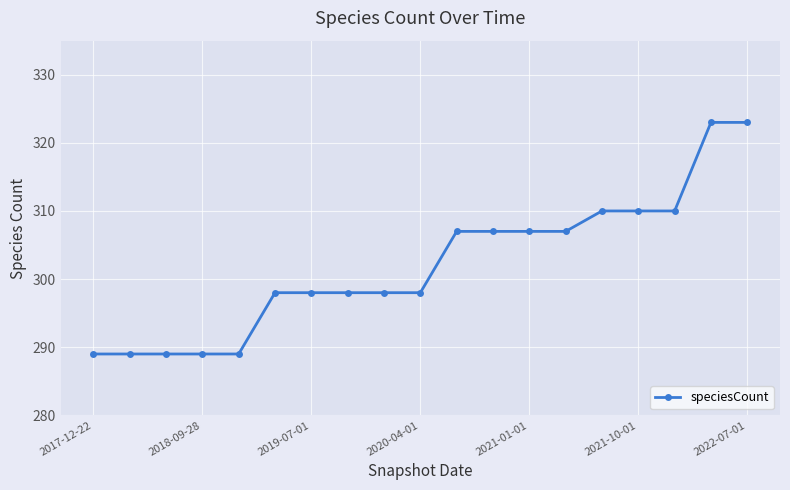

Reading left to right, what are all the values shown in this chart?

289	289	289	289	289	298	298	298	298	298	307	307	307	307	310	310	310	323	323